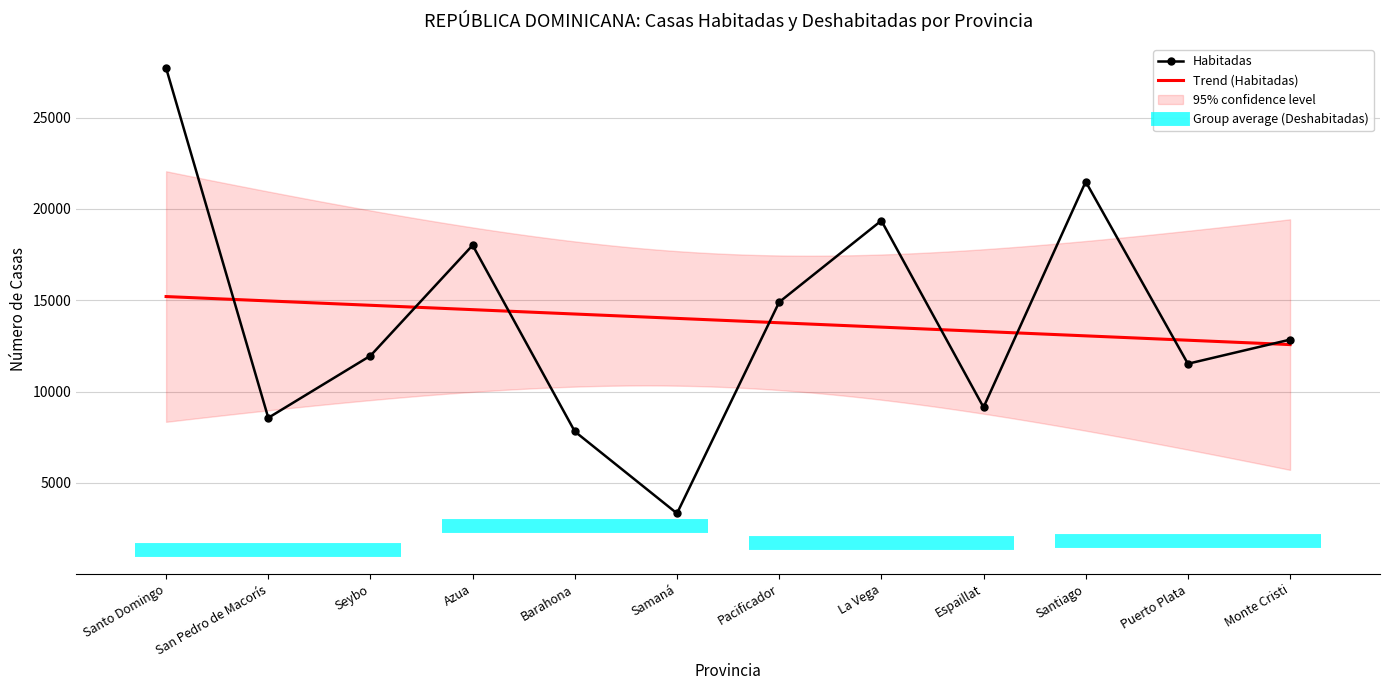

How many values exceed 12847?

5